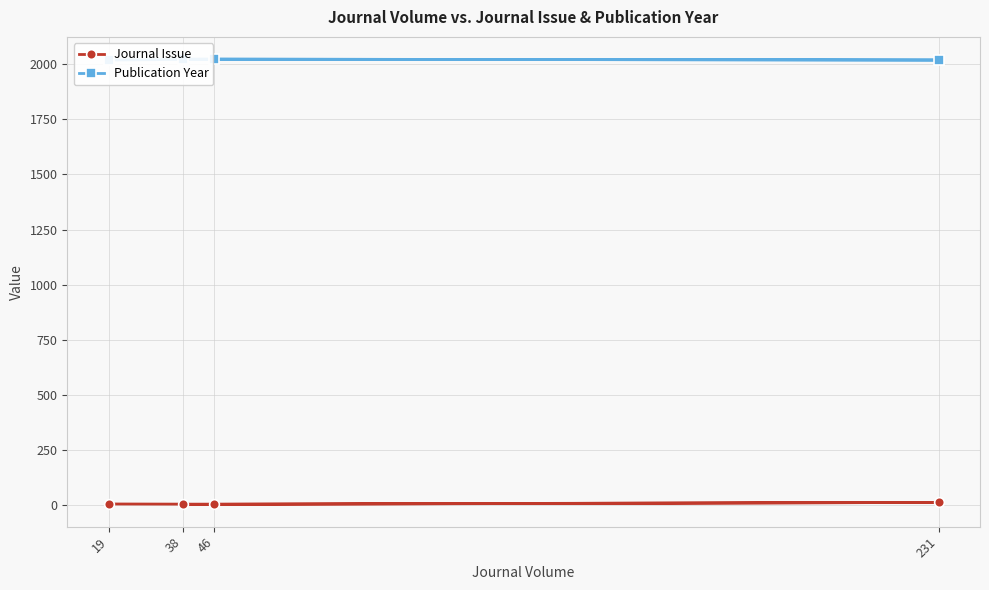

List the labels in order of Publication Year value, largest first.

46, 38, 19, 231